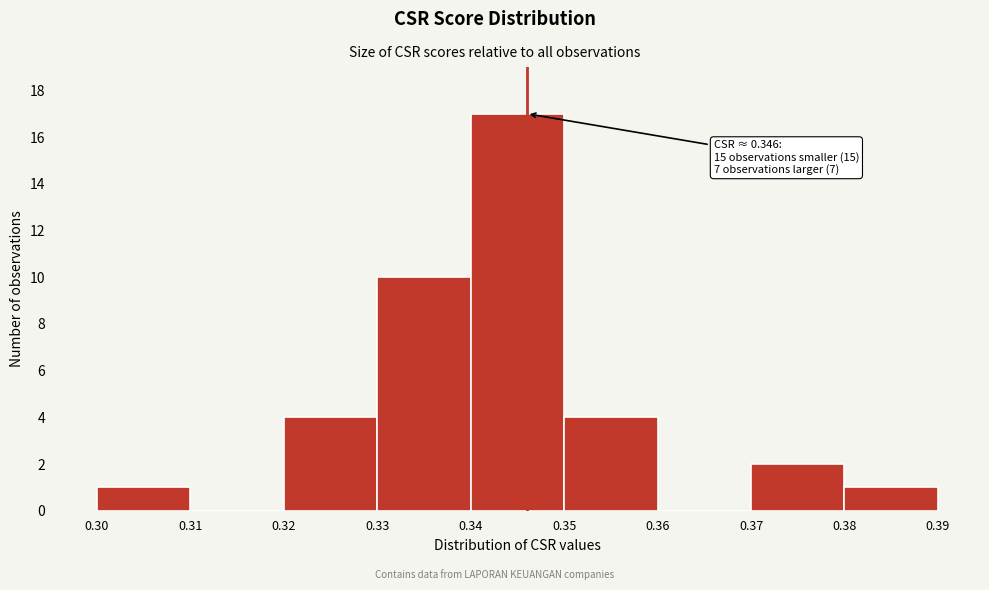

Over which range of the x-axis is the bar tallest?

0.34 to 0.35